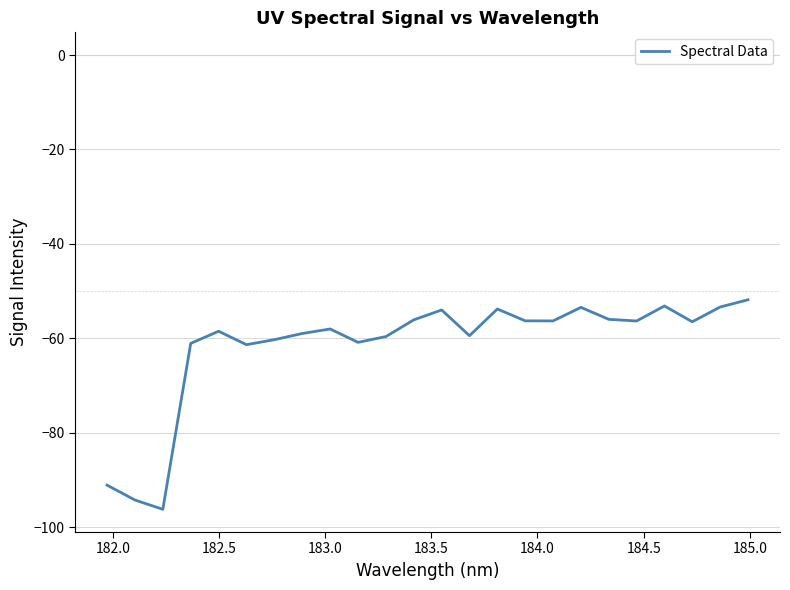

What is the smallest value displayed?

-96.2